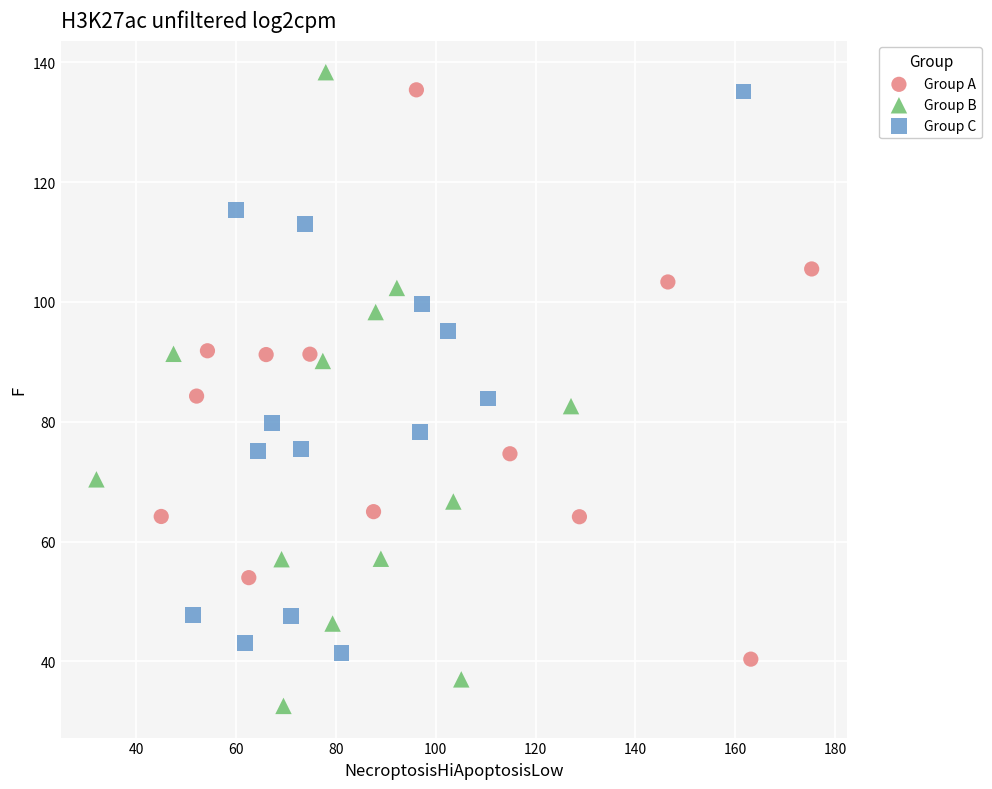

Which series contains the lowest Y value?

Group B